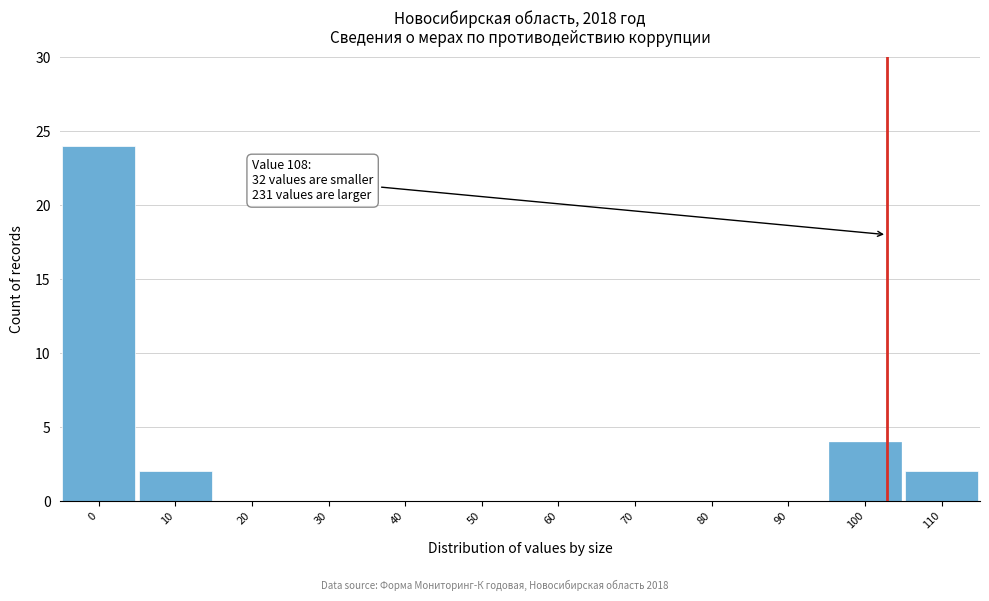

Reading right to left, list all the values displayed in this chart.

110=2	100=4	90=0	80=0	70=0	60=0	50=0	40=0	30=0	20=0	10=2	0=24